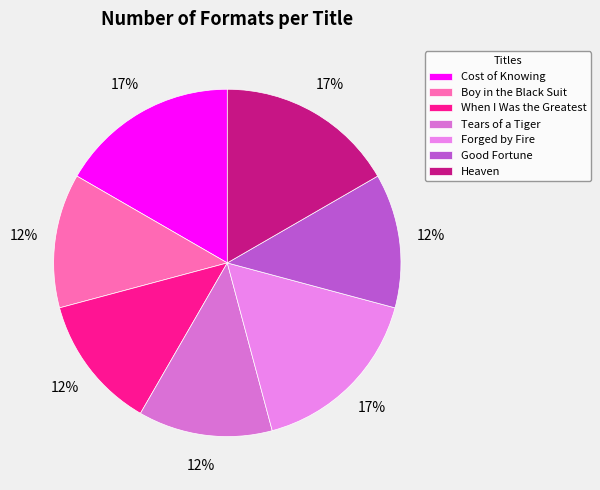

How many segments does this pie chart have?

7